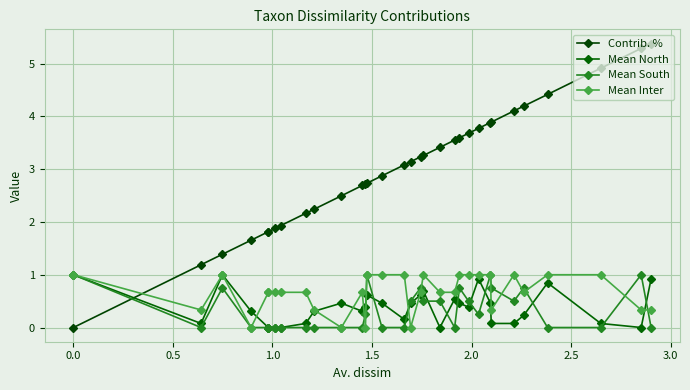

At how many categories does at least one series exceed 3?

17